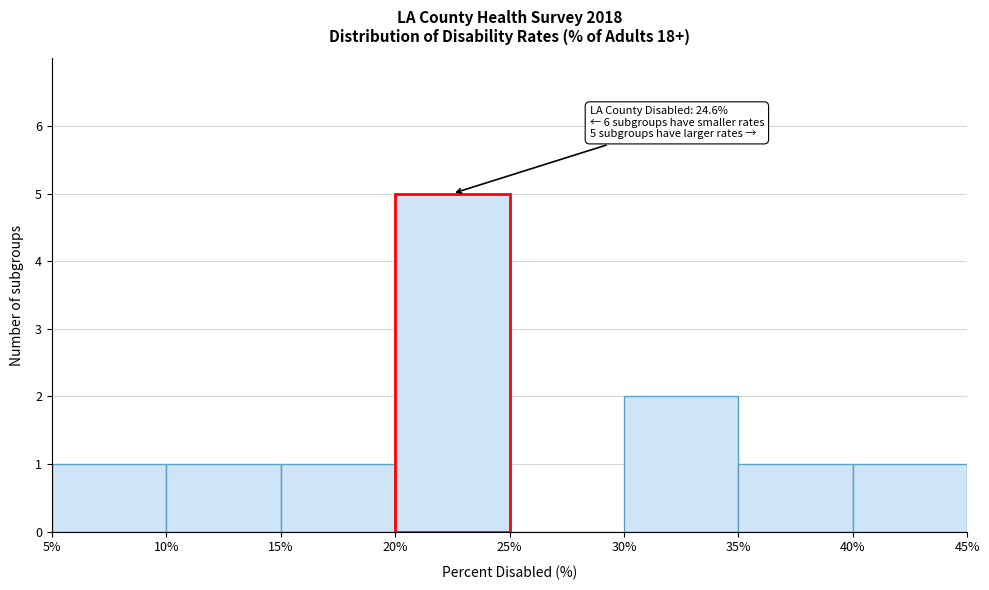

Which range on the x-axis has the tallest bar?

20% to 25%